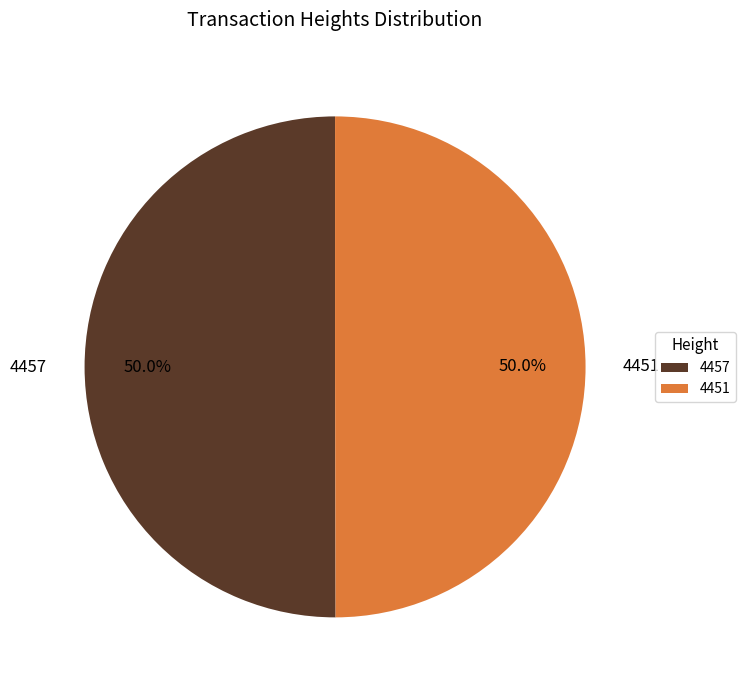

To the nearest percent, what is the average slice percentage?

50%